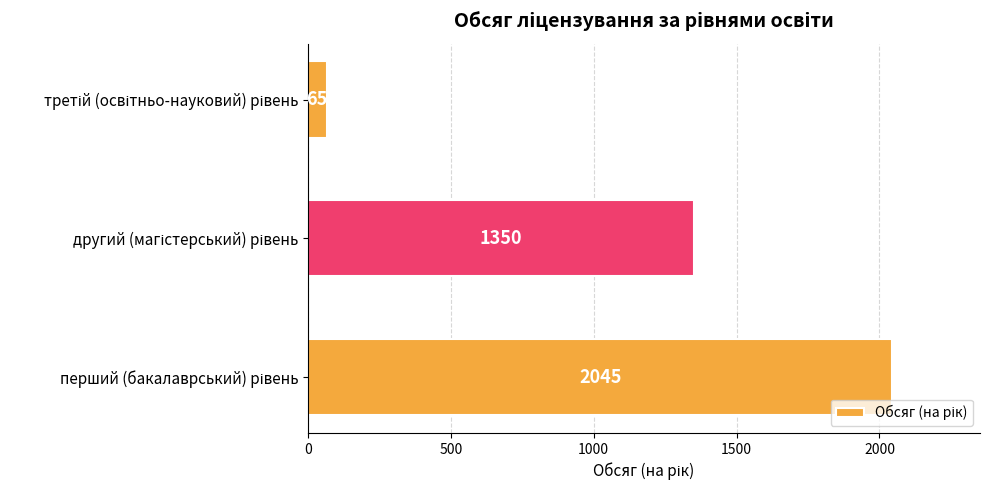

What is the average value?

1153